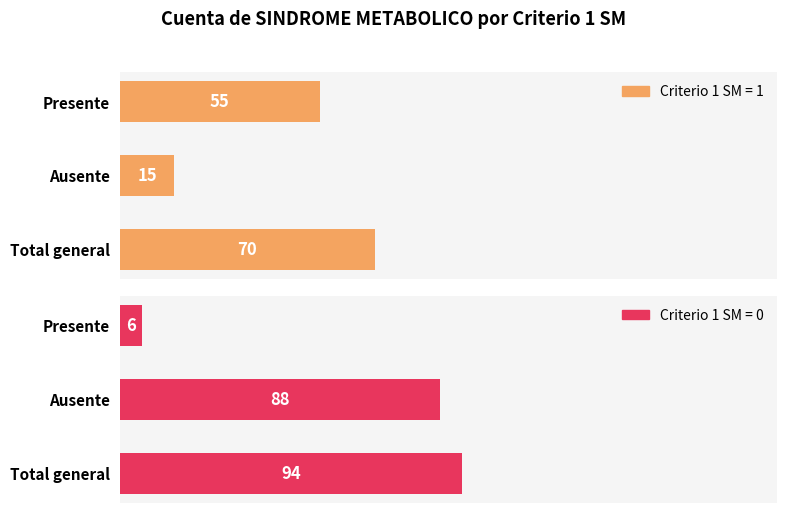

True or false: Criterio 1 SM = 1 has a value of 70 at Total general.

True